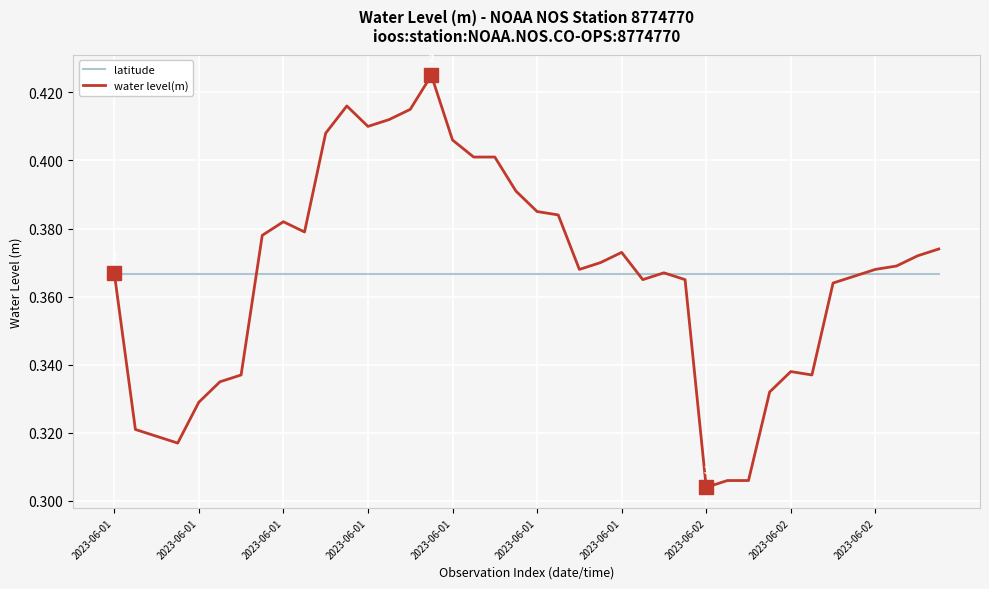

After their last crossing, which series has the higher values: latitude or water level(m)?

water level(m)